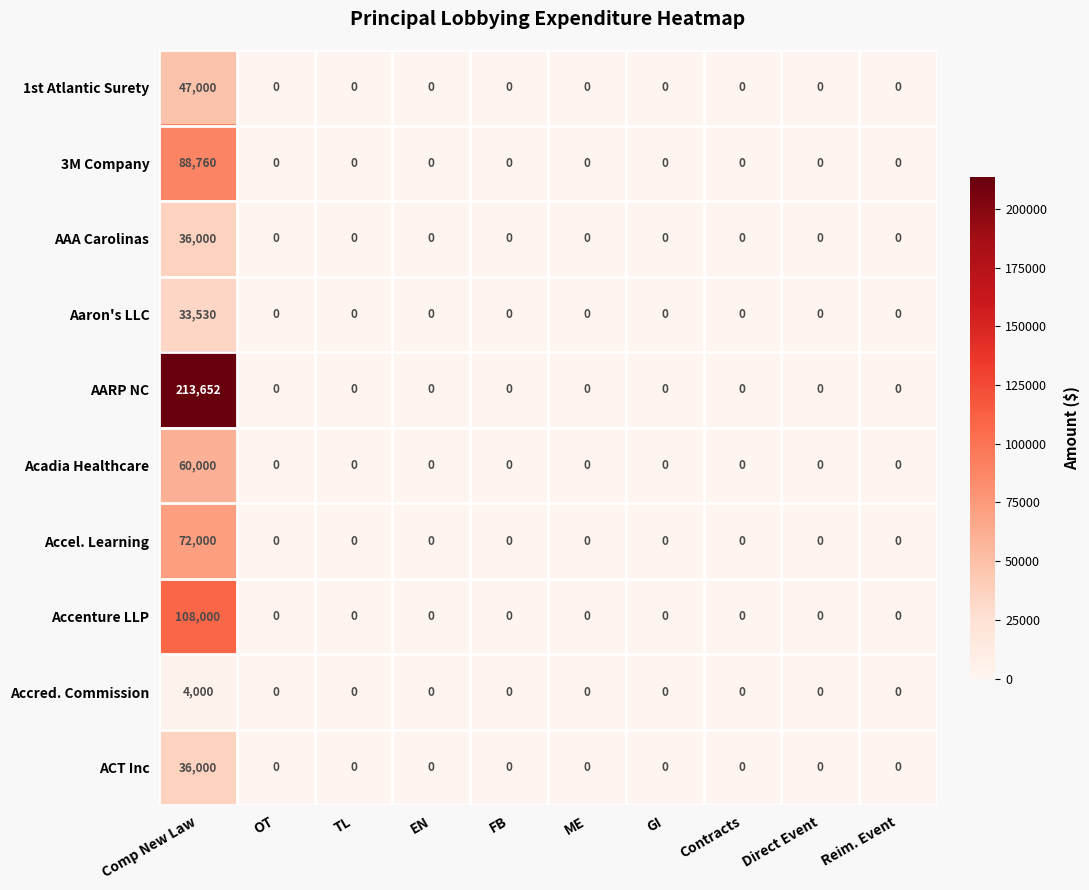

What is the sum of all 3M Company values?

88760